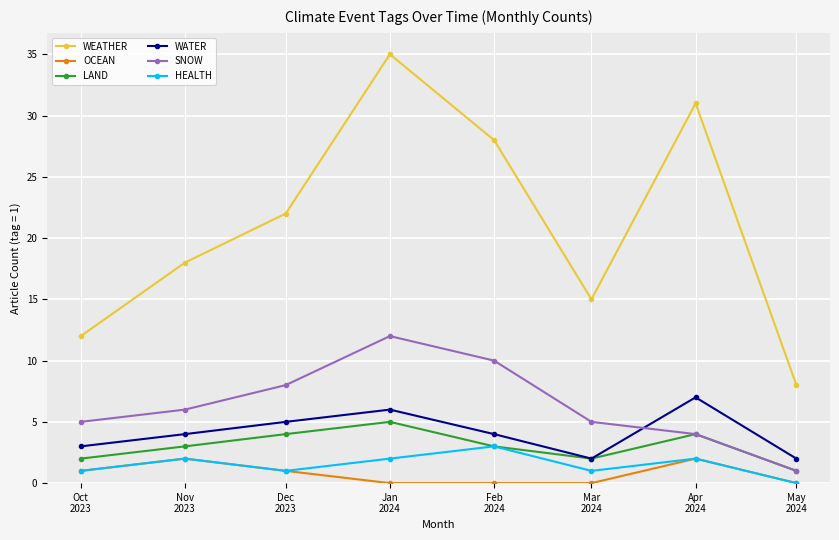

How many distinct data groups are displayed?

6